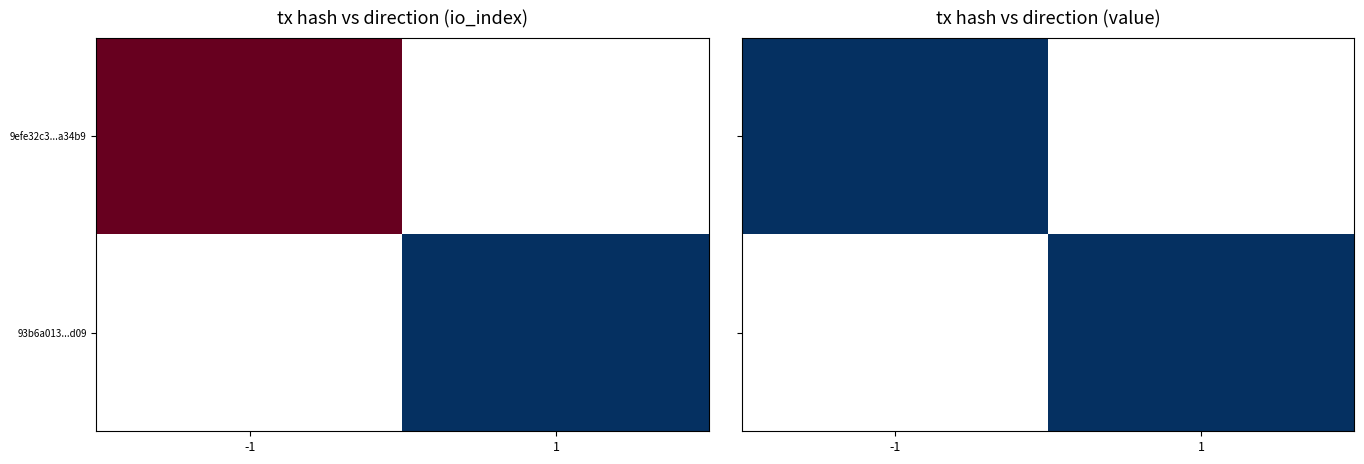

Between direction and io_index, which is larger?

io_index